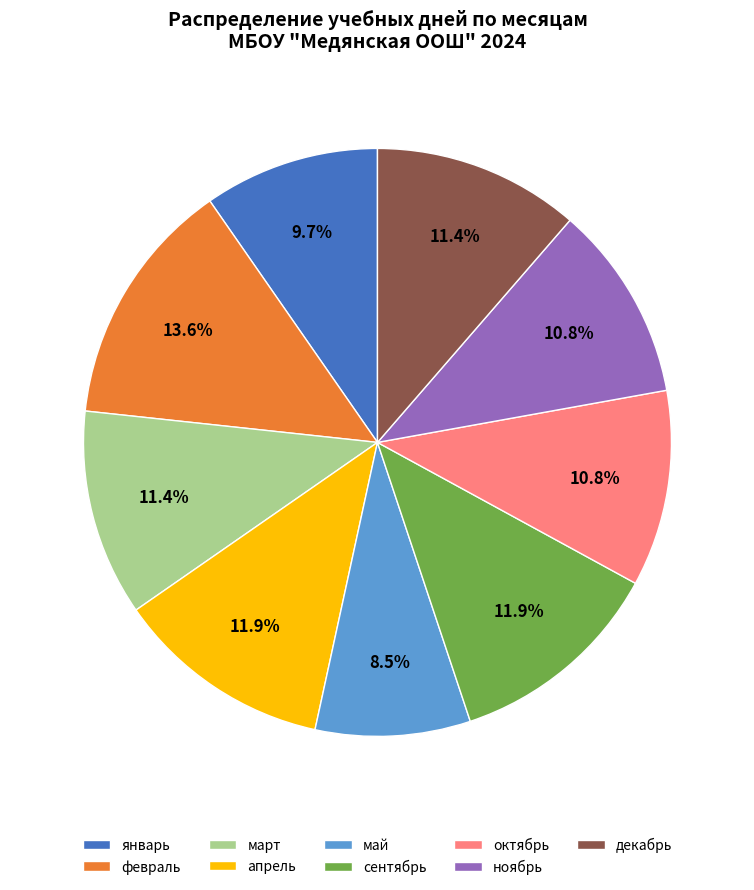

Which category has the biggest portion of the pie?

февраль